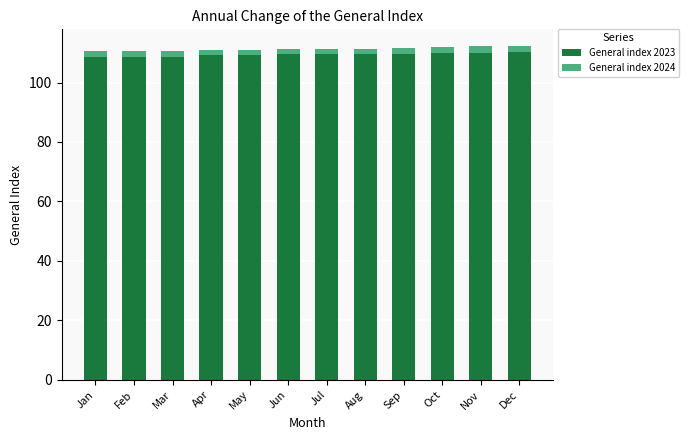

Is it true that General index 2023 equals 110.2 at Dec?

True